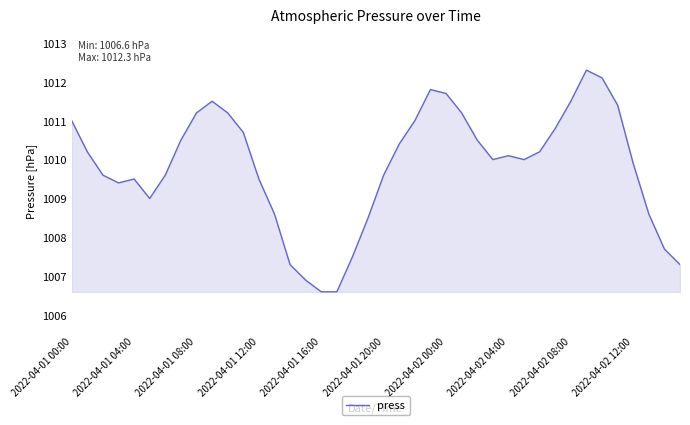

What is the sum of all values?

40393.0